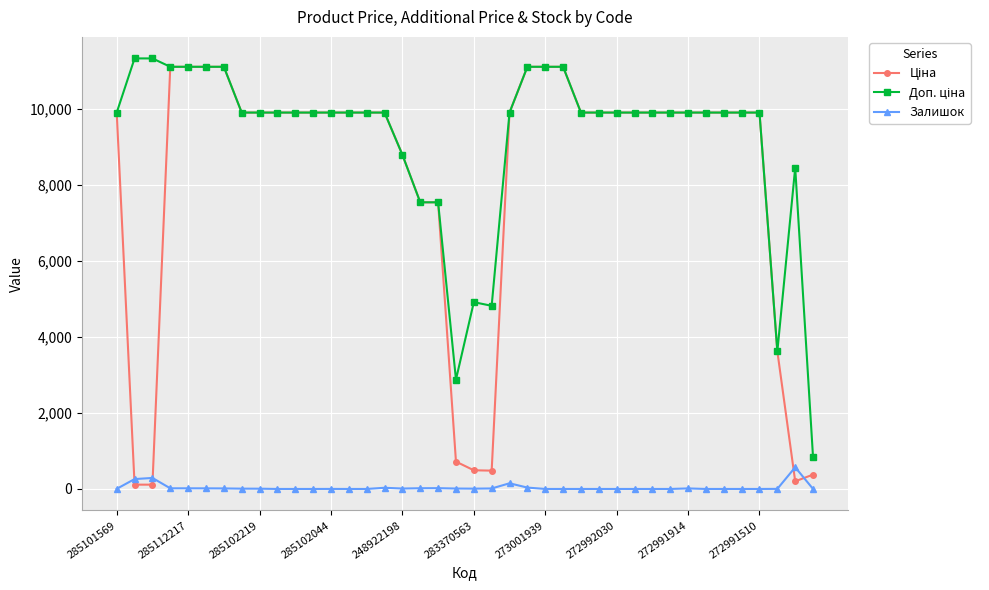

What is the highest value of the Залишок series?

571.0